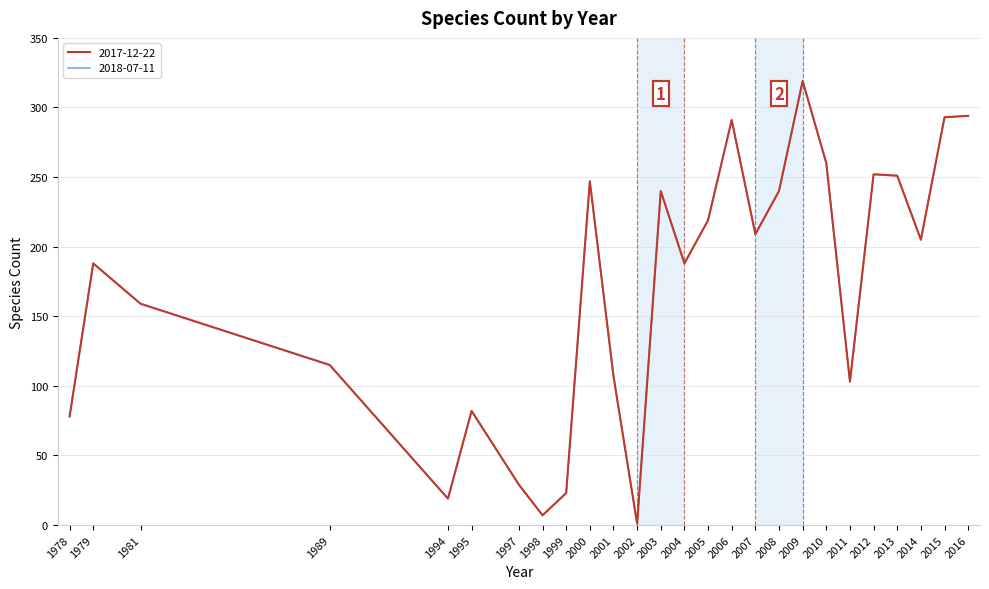

Which series has the largest total across all categories?

2018-07-11